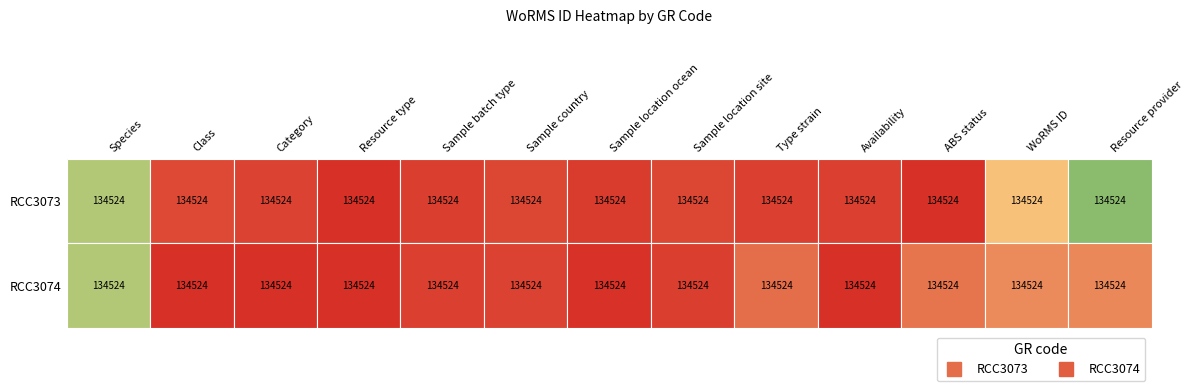

Rank the series by their maximum value, from highest to lowest.

RCC3073, RCC3074